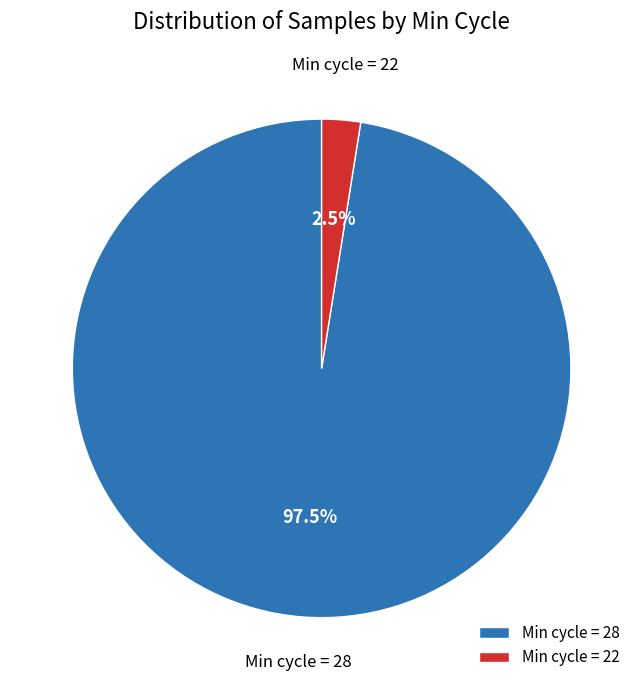

Between Min cycle = 22 and Min cycle = 28, which is larger?

Min cycle = 28